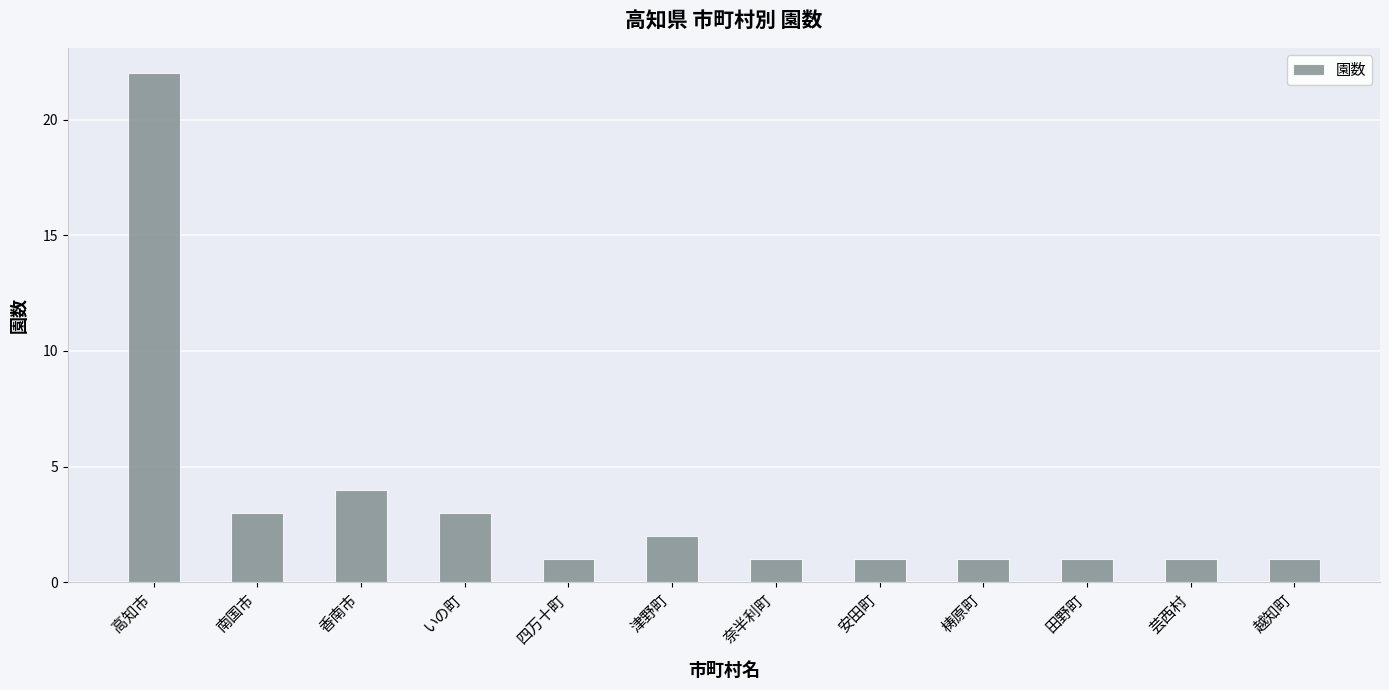

What is the change in value from いの町 to 四万十町?

-2